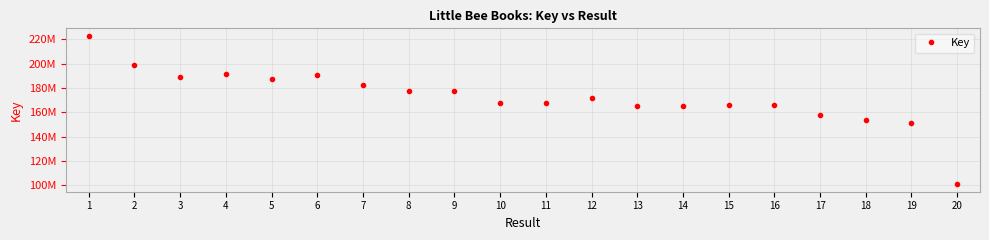

Where is the data nearest to the value 161780538?

13